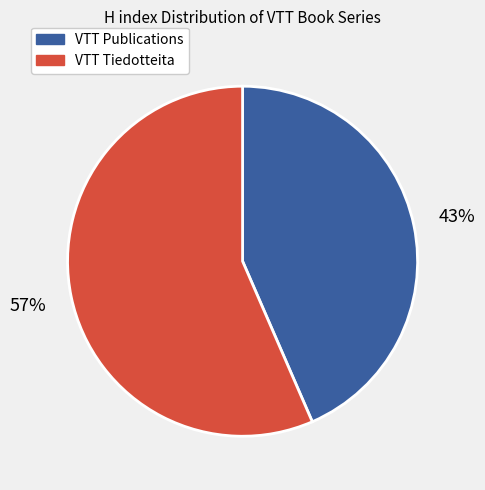

Do VTT Publications and VTT Tiedotteita together represent more than half of the pie?

Yes